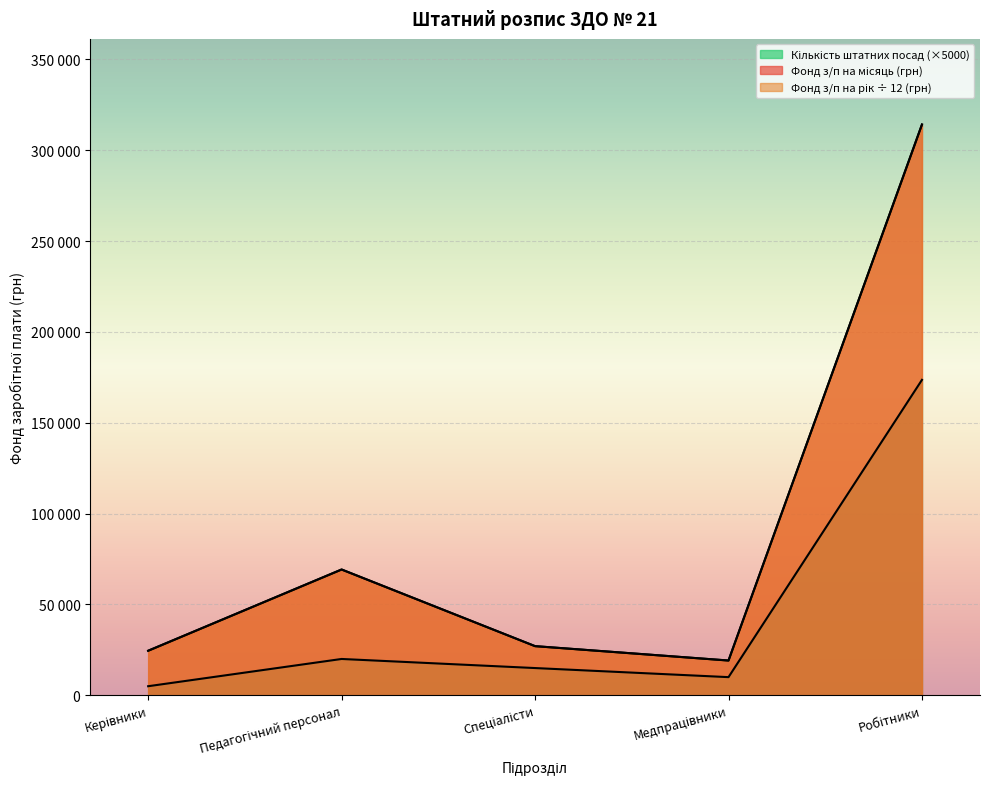

Reading right to left, transcribe all the data shown in this chart.

Фонд заробітної плати на місяць (грн): 314124.9	19142.9	27057.2	69236.9	24522.0
Фонд заробітної плати на рік (грн): 314124.9	19142.9	27057.2	69236.9	24522.0
Кількість штатних посад: 173600.0	10000.0	15000.0	20000.0	5000.0